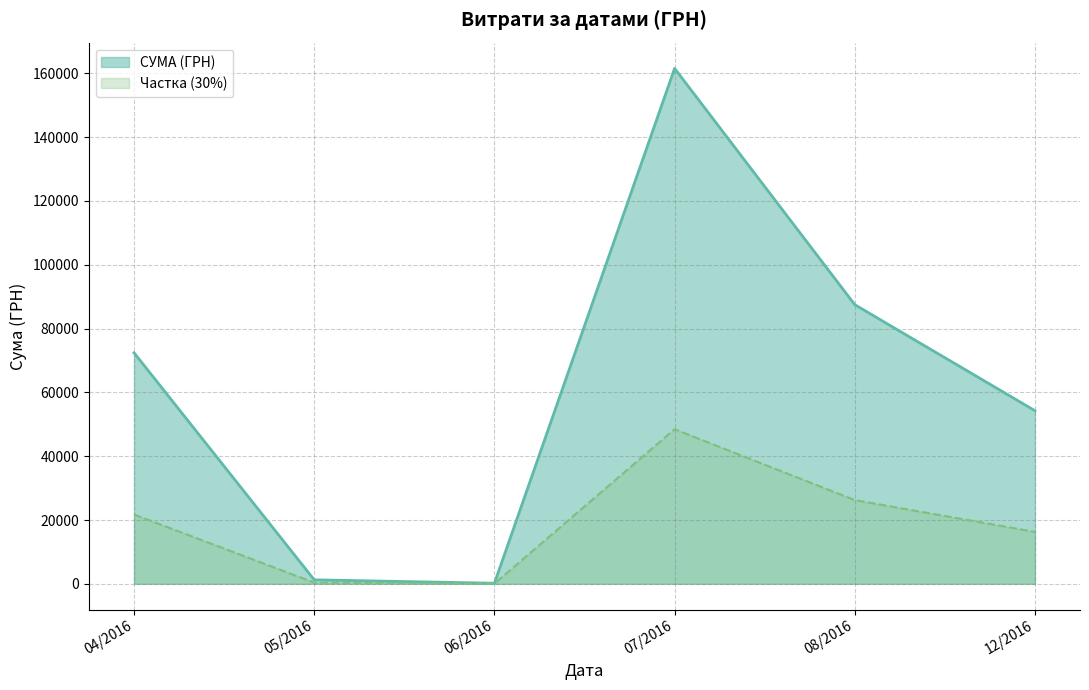

At which category is the sum across all series the highest?

07/2016